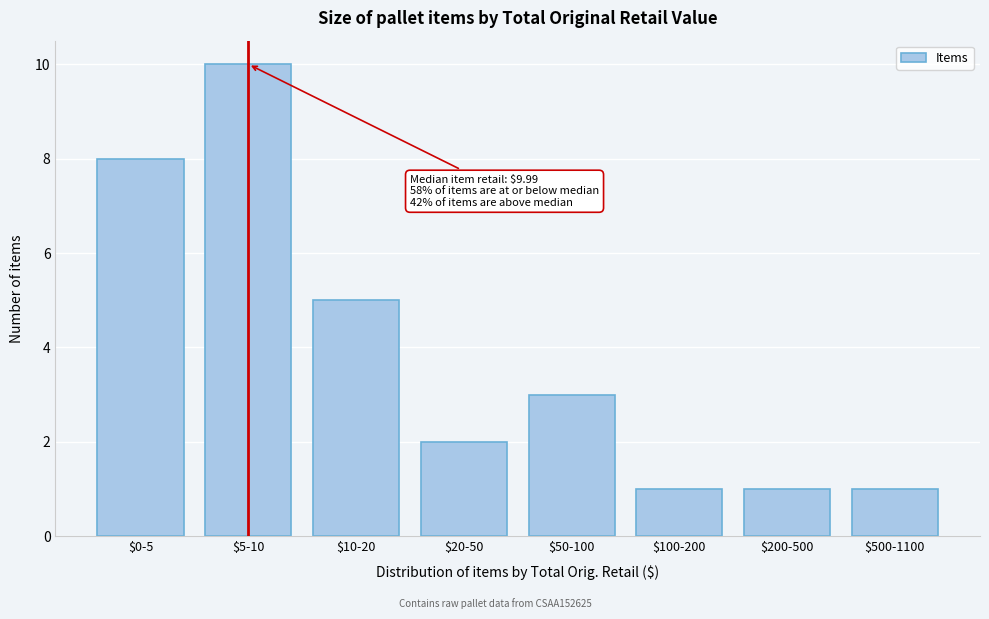

Reading right to left, transcribe all the data shown in this chart.

1	1	1	3	2	5	10	8